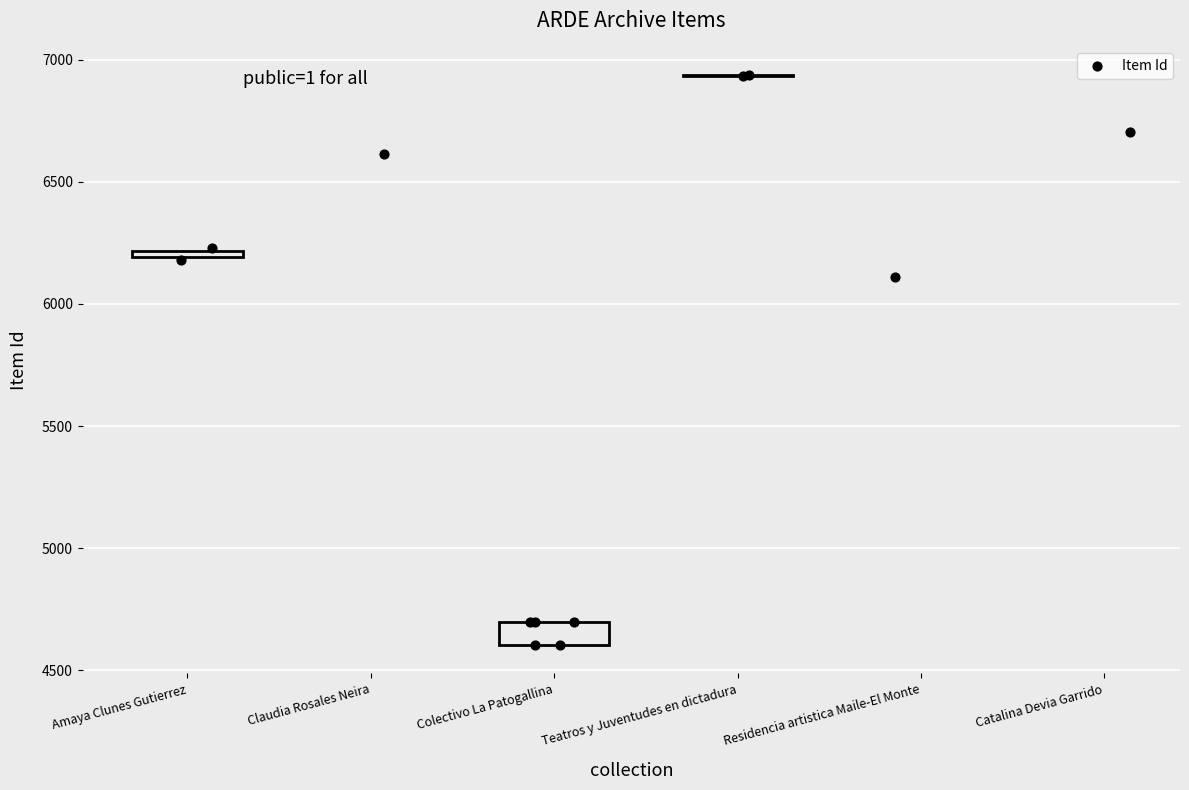

What Y value in the scatter plot is closest to 5770?

6111